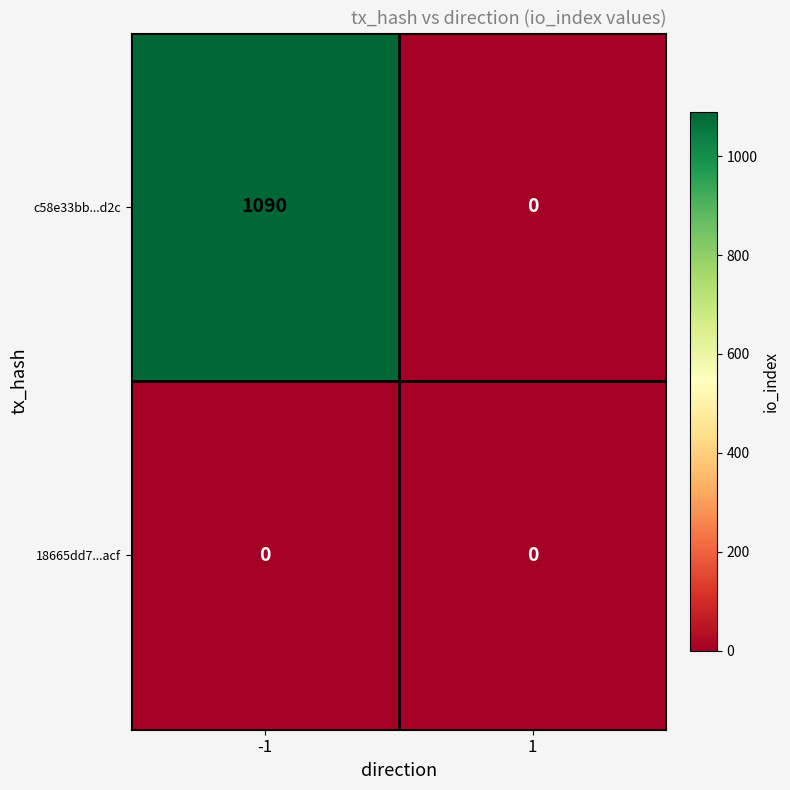

Rank the series by their average value, from lowest to highest.

18665dd7...acf, c58e33bb...d2c